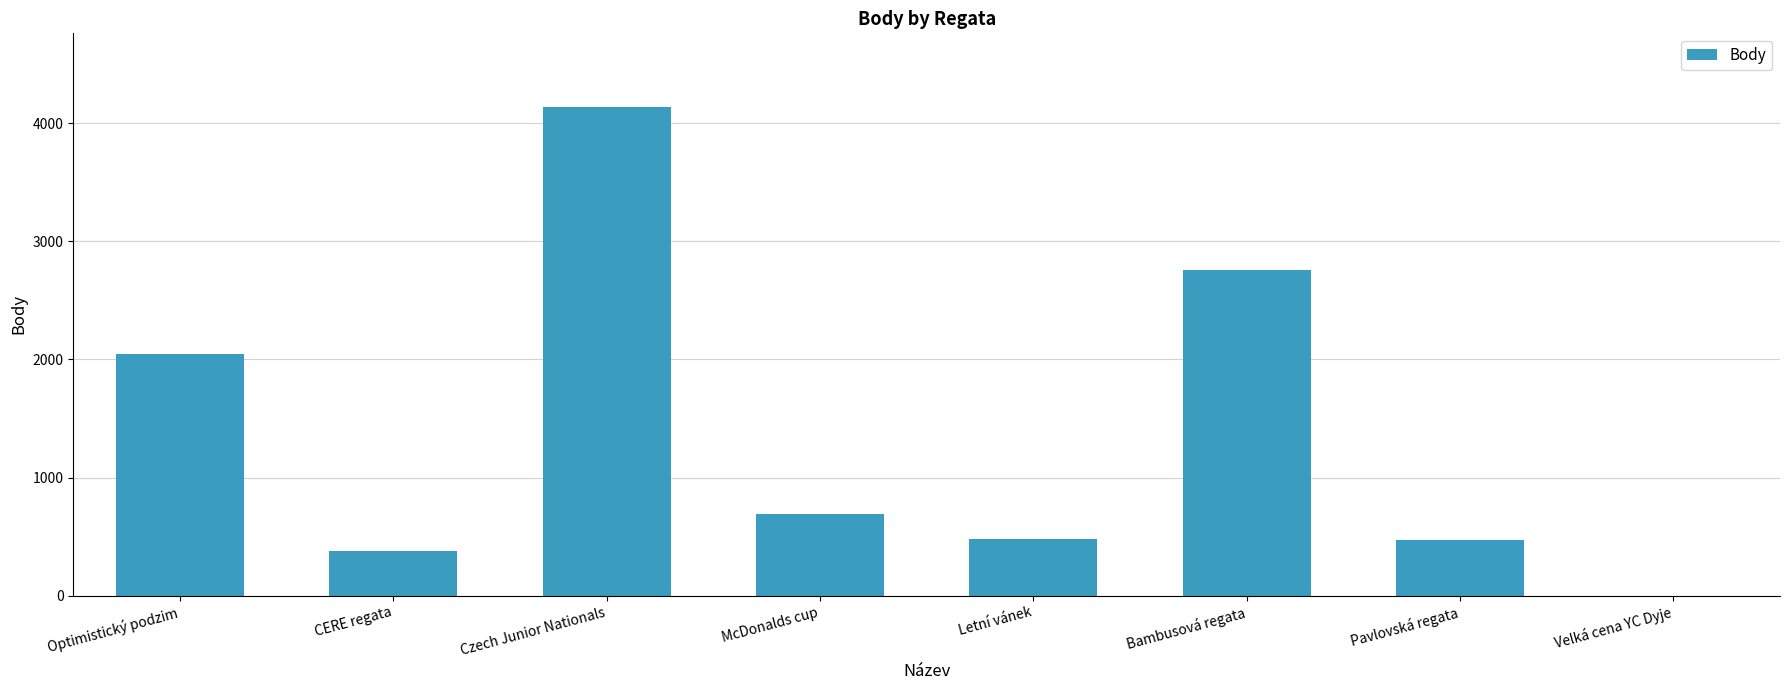

Which label corresponds to the largest value in the chart?

Czech Junior Nationals